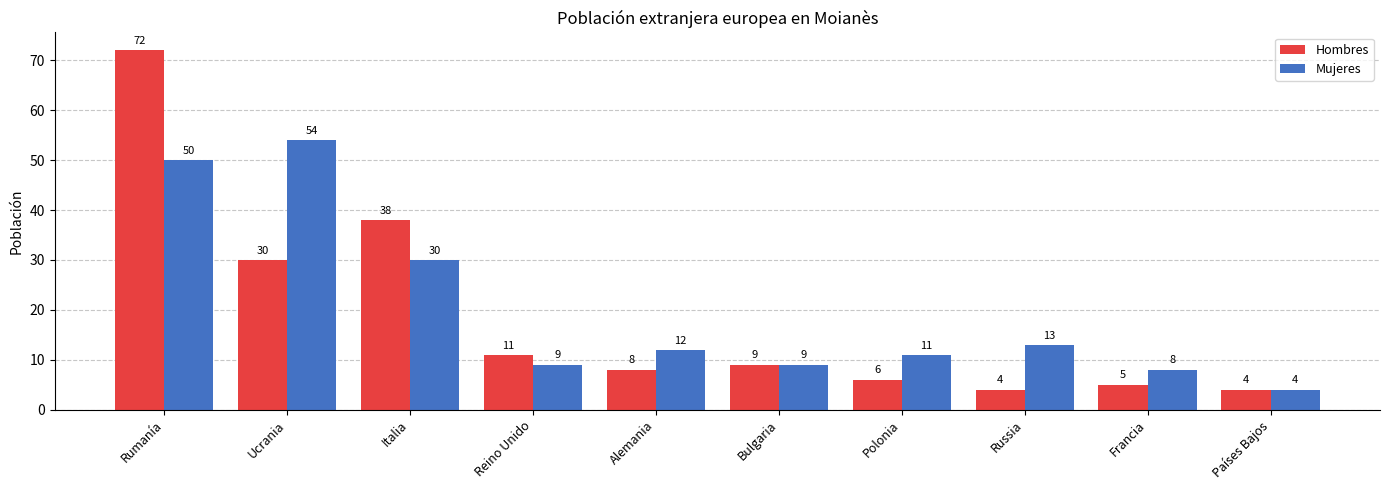

What is the value of the Hombres bar at the 10th from the left?

4